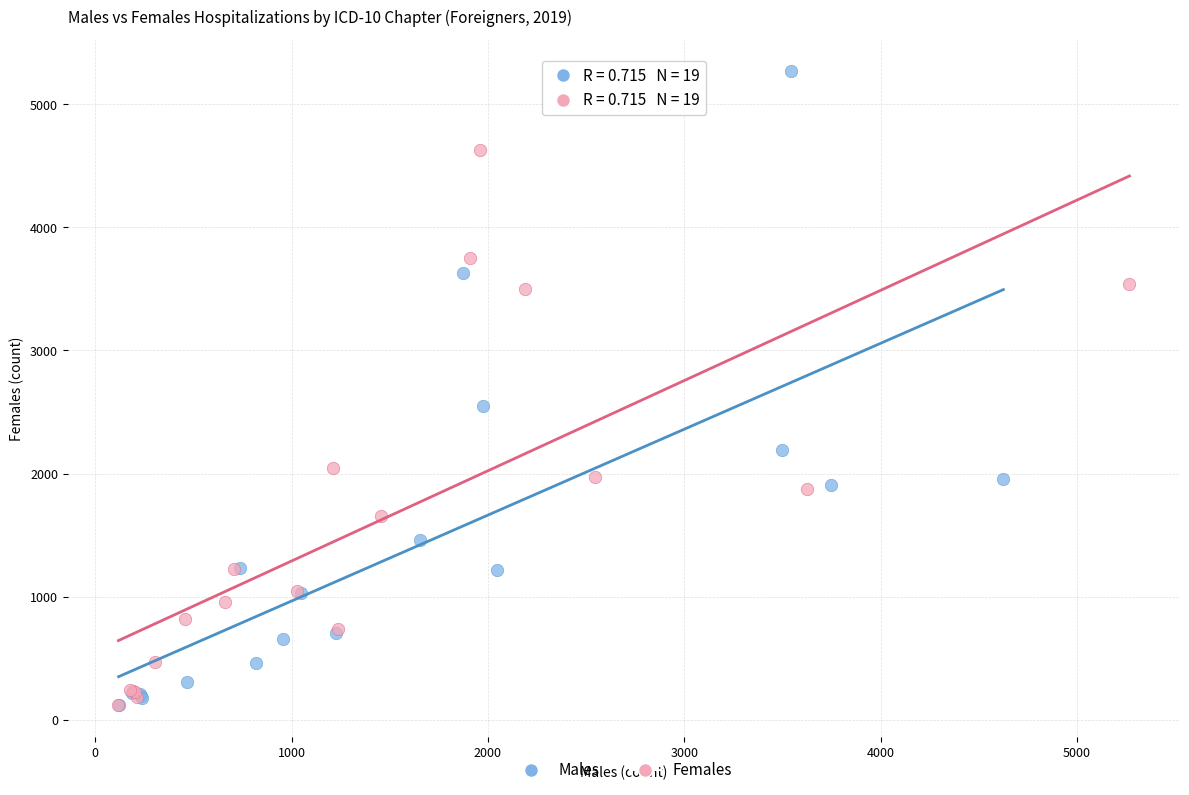

Which series contains the highest Y value?

Males